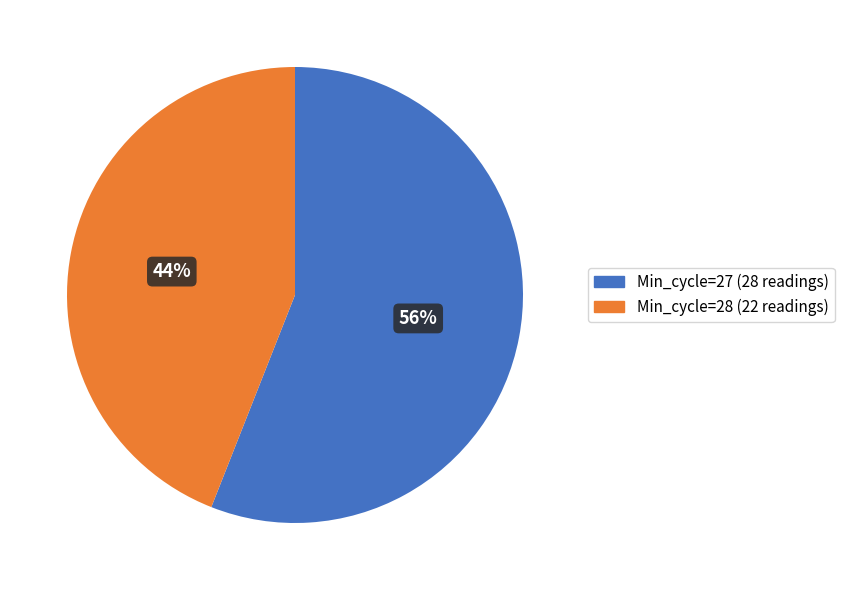

What percentage is the Min_cycle=28 slice, to the nearest percent?

44%